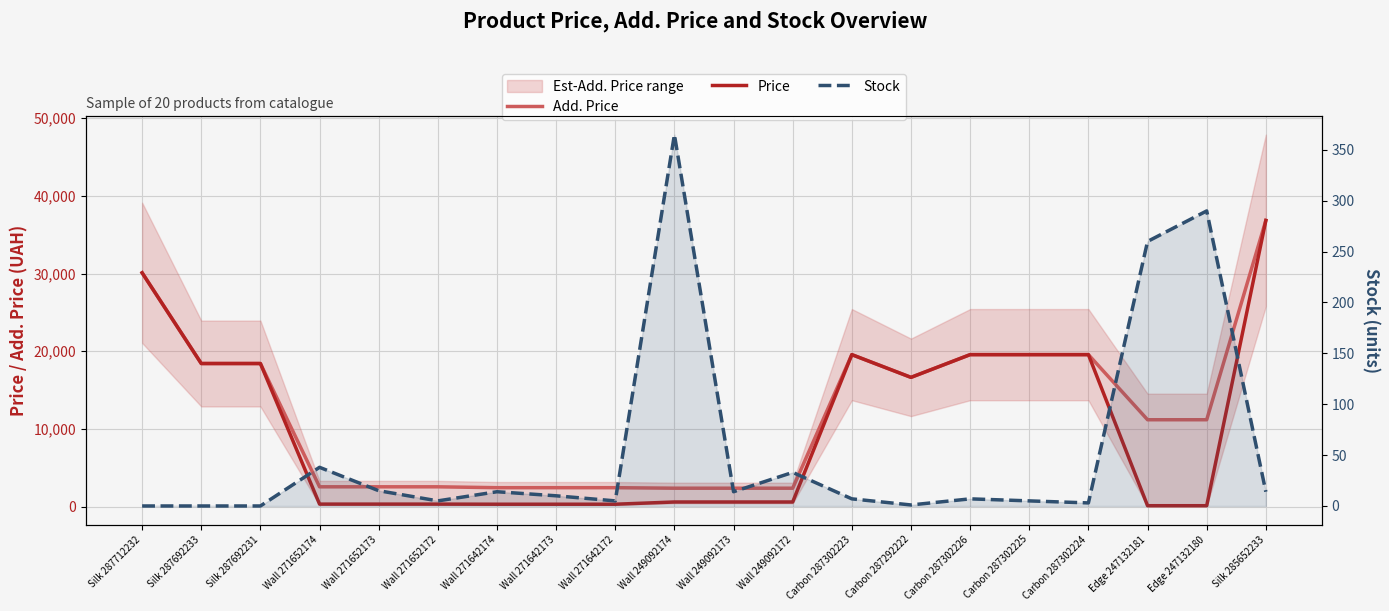

At Silk 287692233, list the series in order from largest to smallest.

Add. Price, Price, Stock